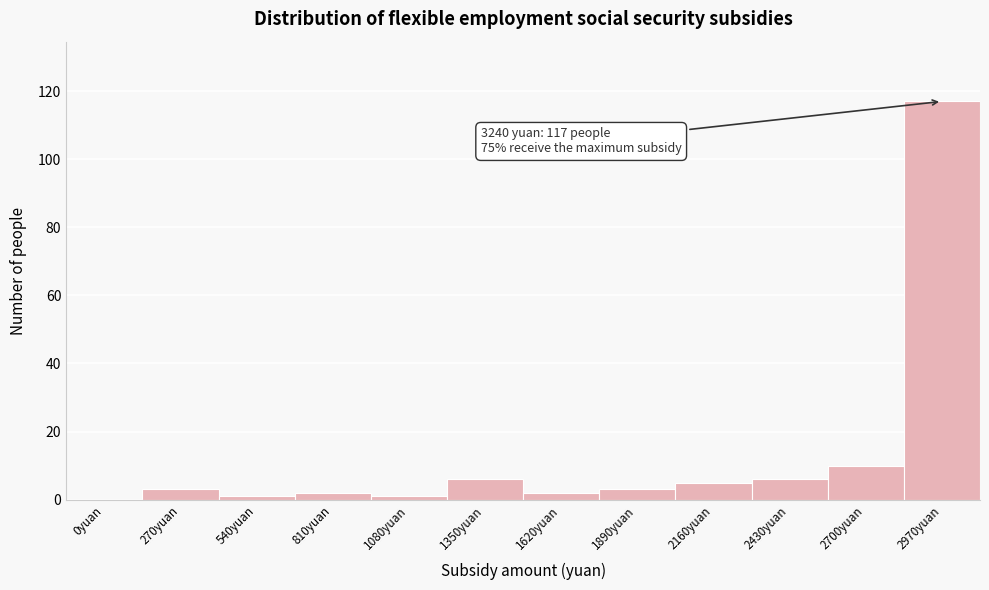

Reading right to left, transcribe all the data shown in this chart.

2970yuan=117	2700yuan=10	2430yuan=6	2160yuan=5	1890yuan=3	1620yuan=2	1350yuan=6	1080yuan=1	810yuan=2	540yuan=1	270yuan=3	0yuan=0